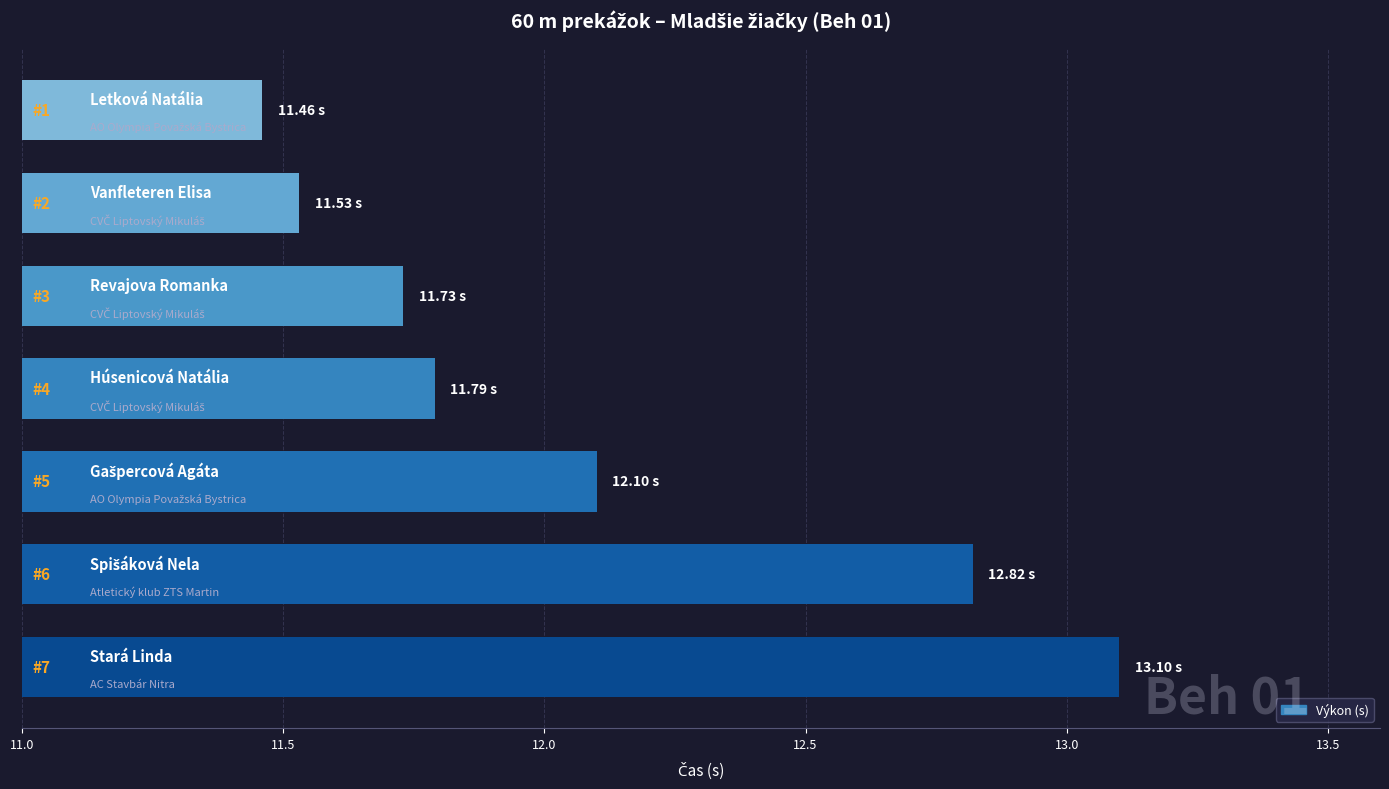

How many data points does each series have?

7